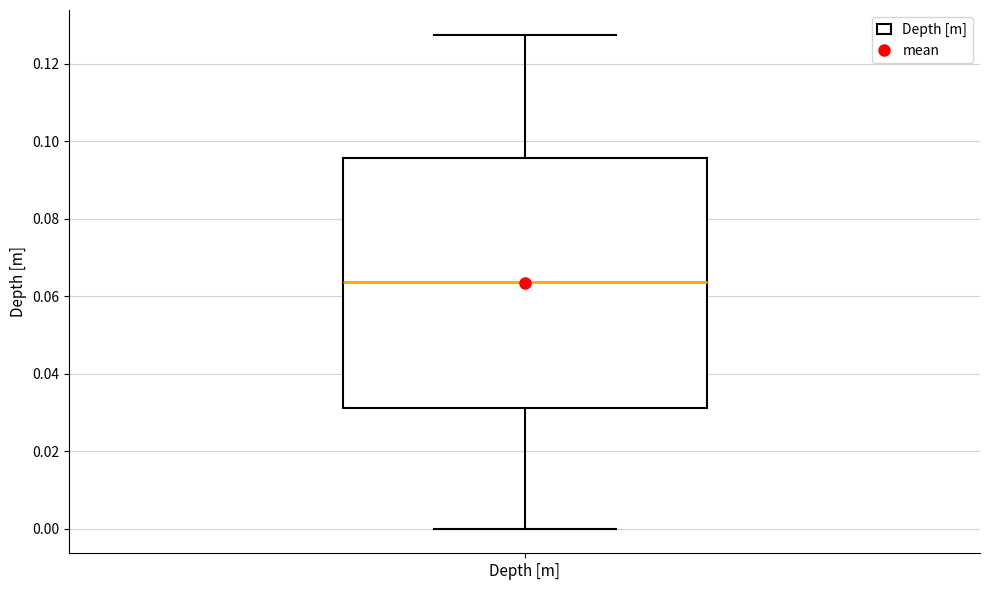

Read this box plot against the y-axis: the position of the median line, the range covered by the box, and the ends of both whiskers. The values are not printed on the chart, so give them approximately, as read against the axis.

median 0.064, box 0.032 to 0.096, whiskers 0.000 to 0.128